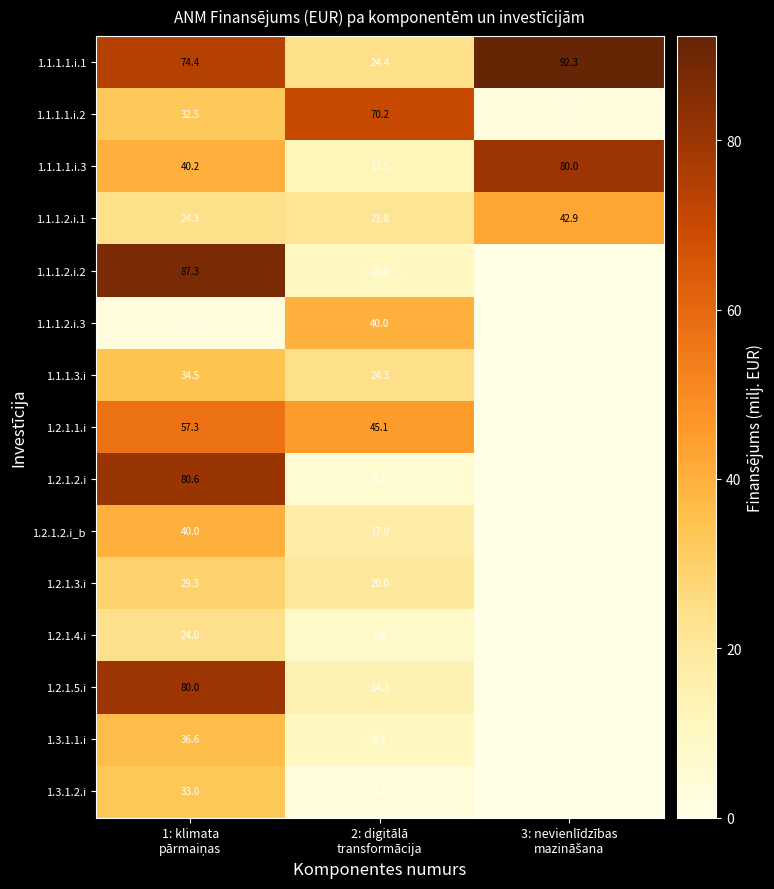

What is the average value of the 1.1.1.1.i.3 series?

44.2